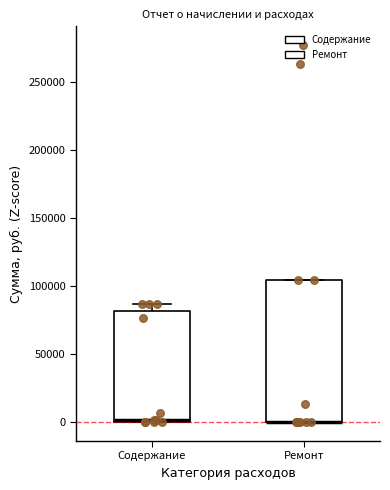

Where is the upper edge of the box for Содержание on the y-axis? The values are not printed on the chart, so give them approximately, as read against the axis.

80000